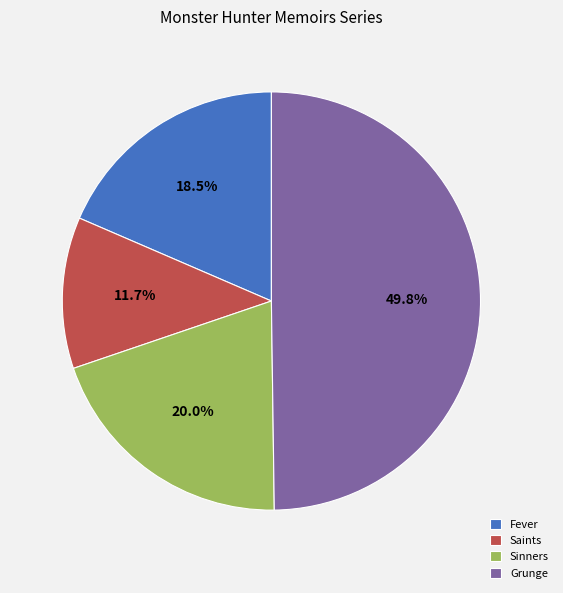

Count the number of slices in the pie.

4